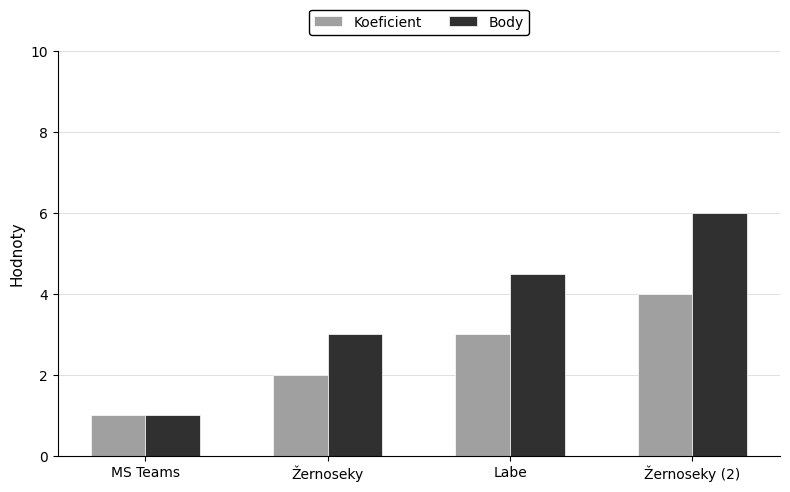

Are the bars horizontal?

No